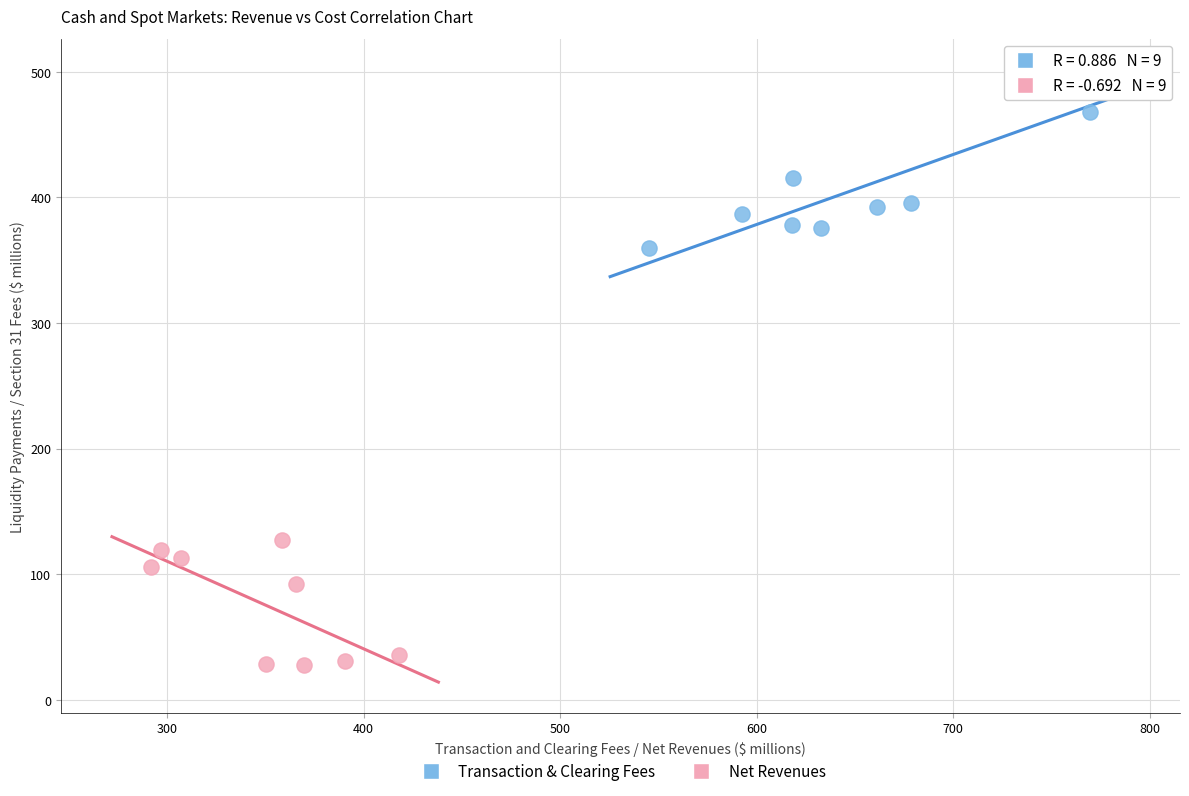

Which series reaches the maximum Y coordinate?

Transaction & Clearing Fees